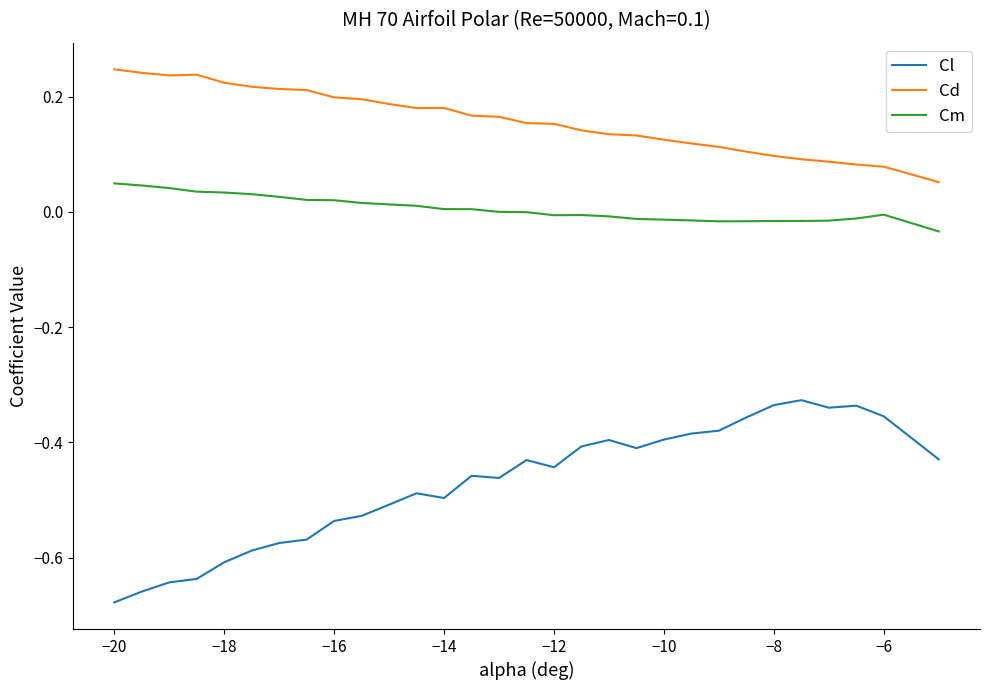

True or false: Cm and Cd cross at least once.

False